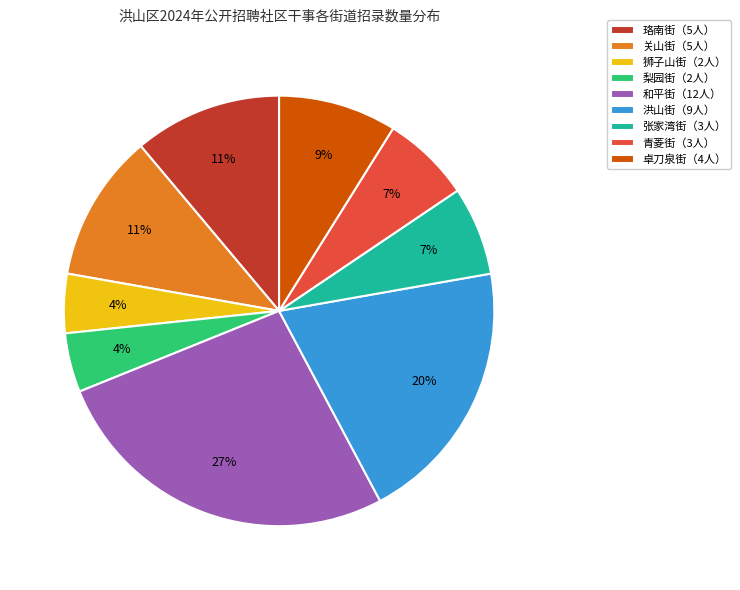

Which has a higher value, 梨园街（2人） or 和平街（12人）?

和平街（12人）